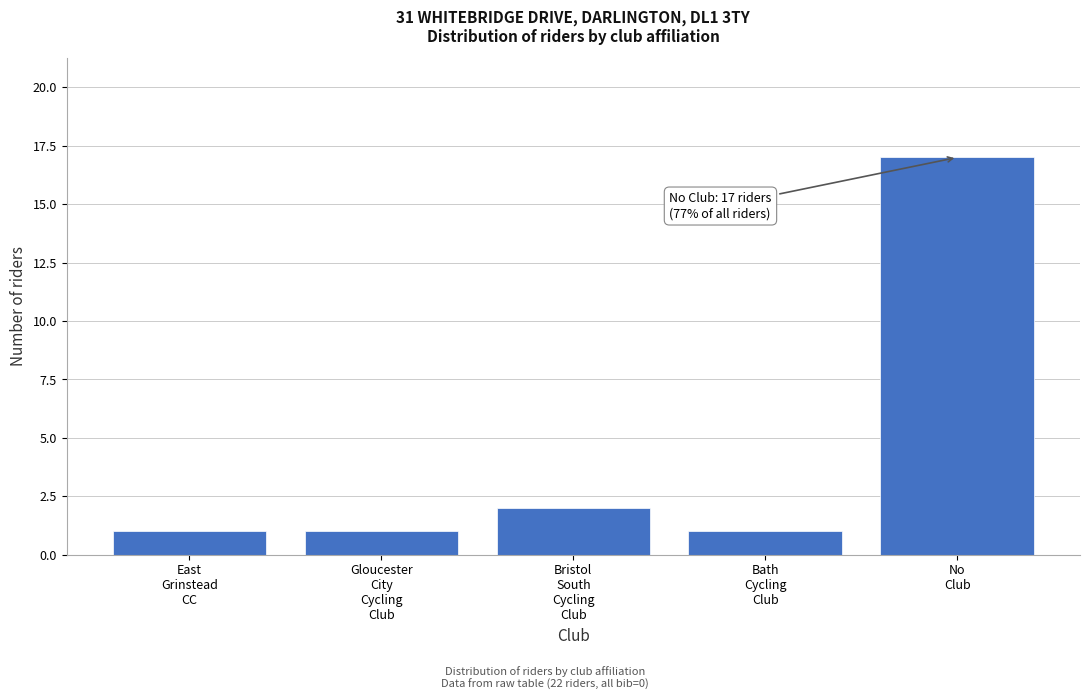

Reading right to left, extract all data points from this chart.

17	1	2	1	1